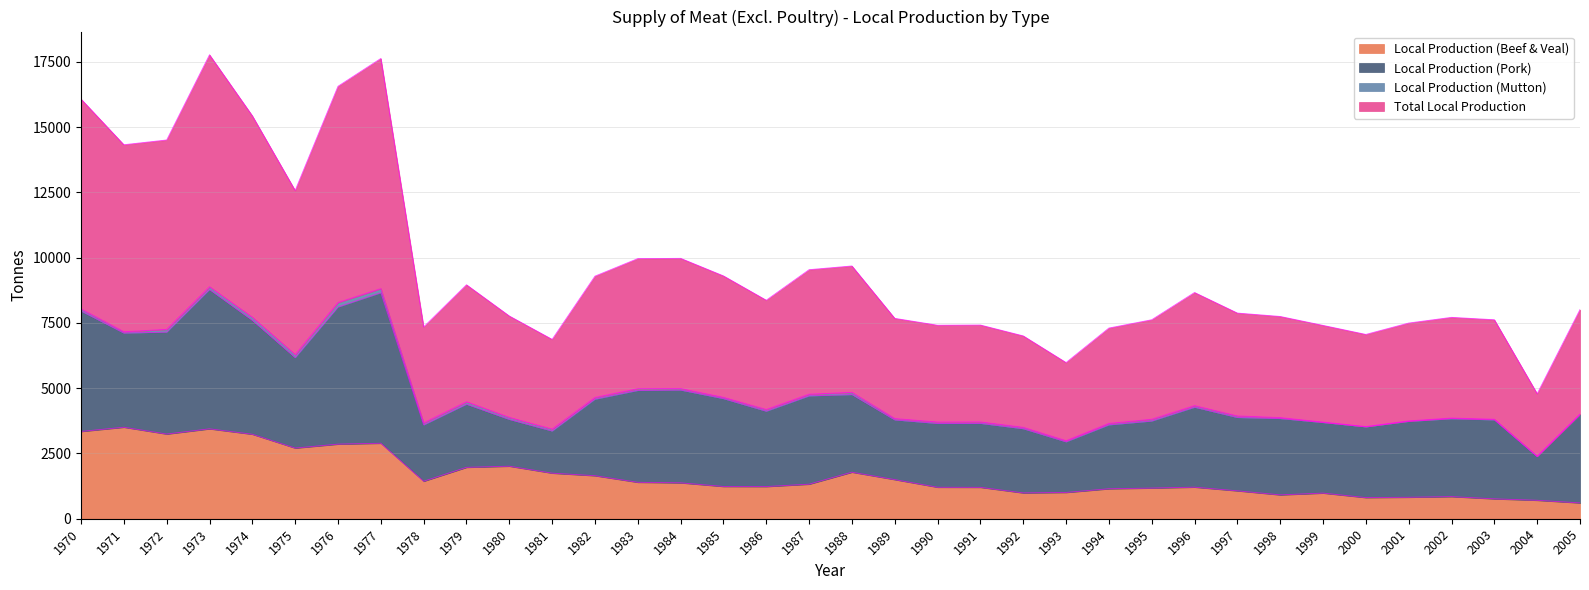

What is the maximum value for Total Local Production?

8886